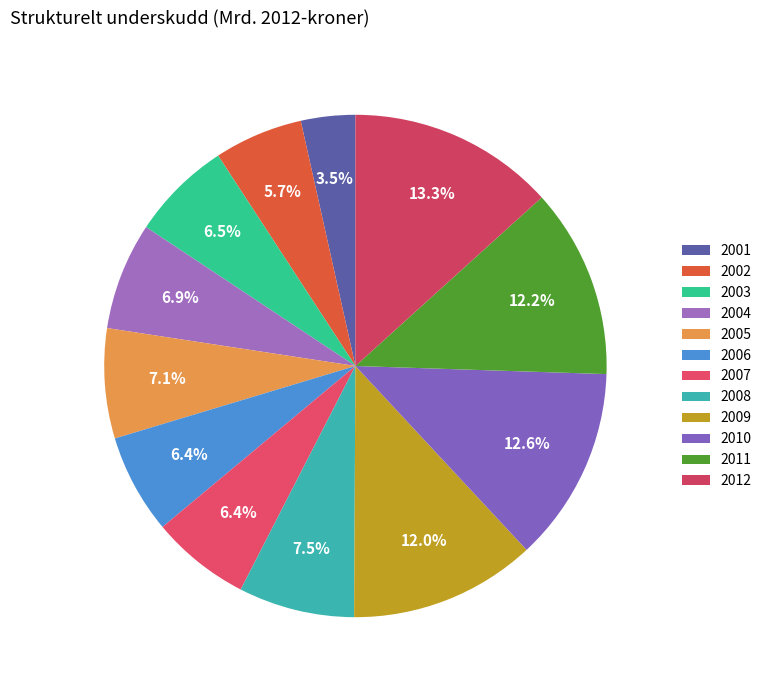

Which slice is the smallest?

2001